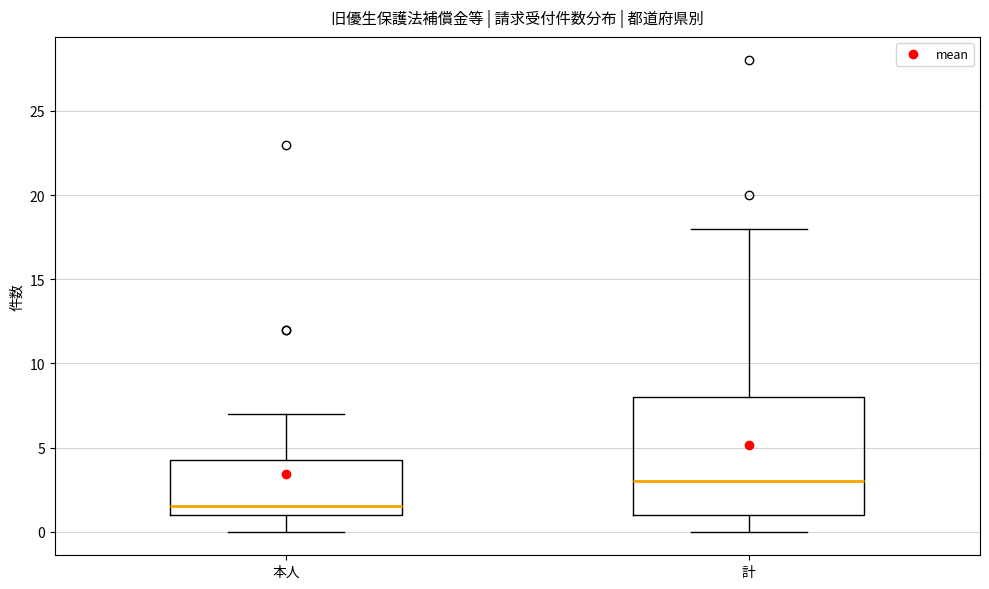

Reading left to right, transcribe this box plot: for each box, give where its median line is, the range the box spans, and where its two whiskers end, as read against the y-axis. The values are not printed on the chart, so give them approximately, as read against the axis.

本人: median 1.5, box 1.0 to 4.5, whiskers 0.0 to 7.0
計: median 3.0, box 1.0 to 8.0, whiskers 0.0 to 18.0